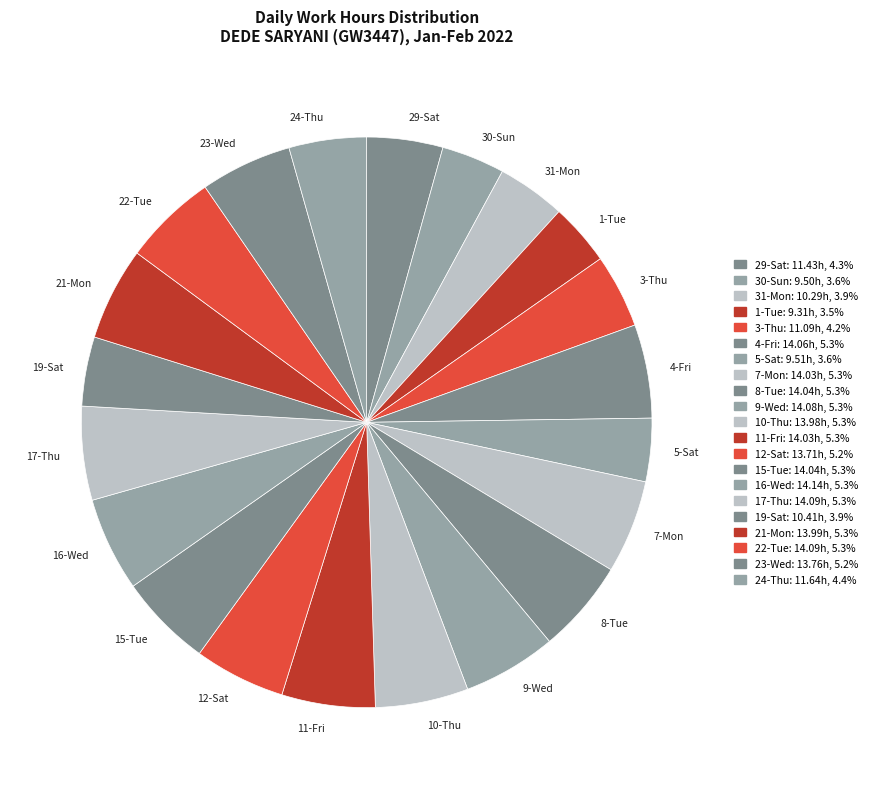

Does 11-Fri account for over 50% of the chart?

No